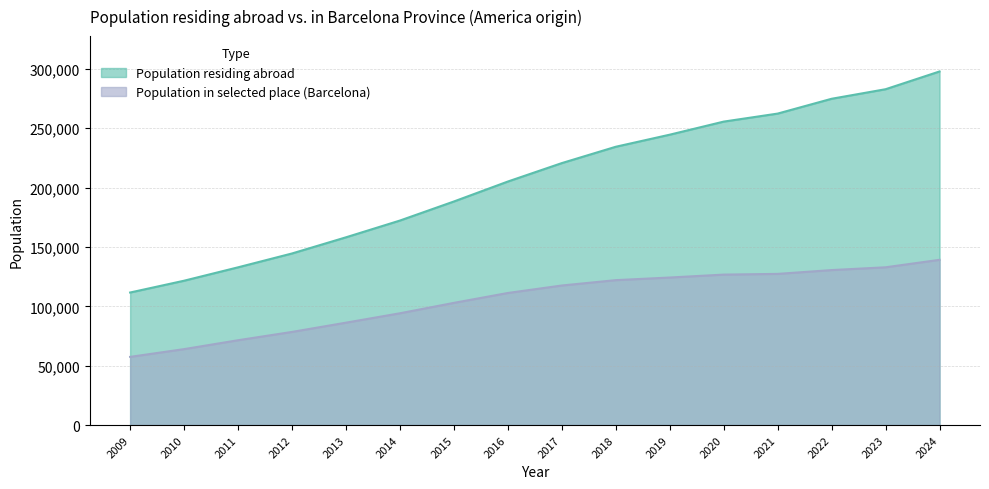

Rank the series by their maximum value, from lowest to highest.

Population in selected place (Barcelona), Population residing abroad